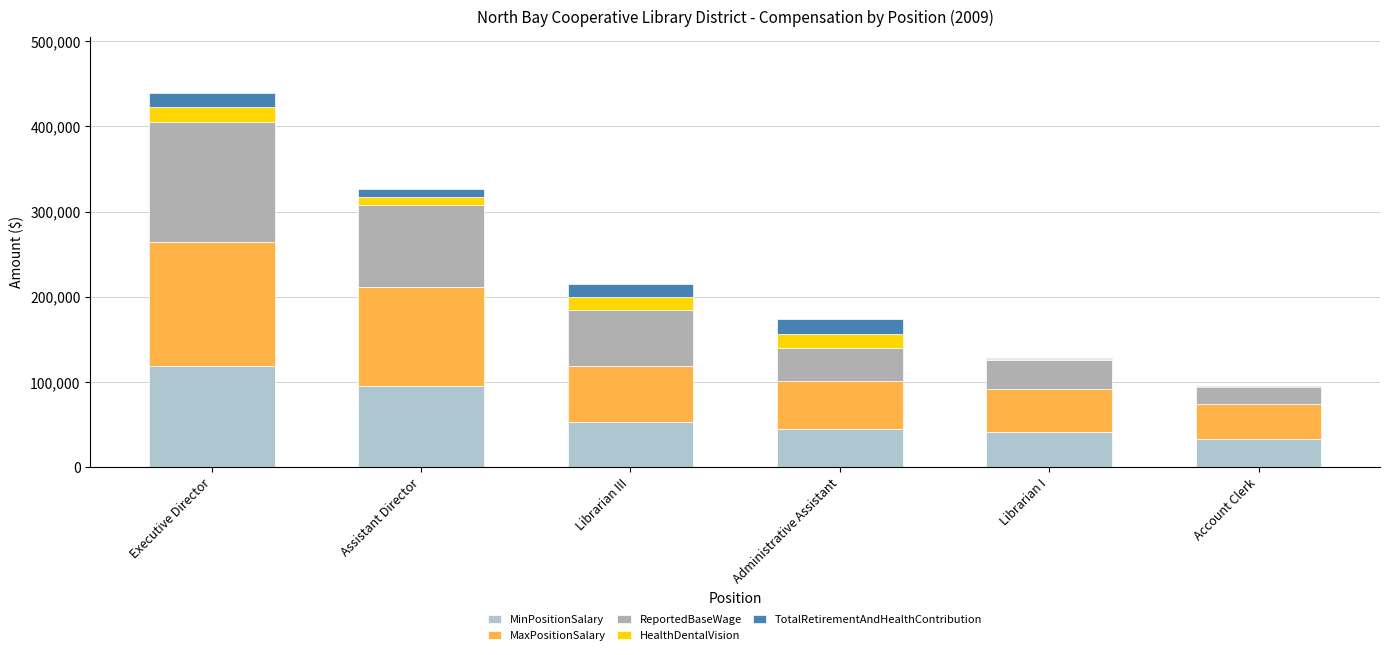

The value of TotalRetirementAndHealthContribution at Assistant Director is 9268. True or false?

True